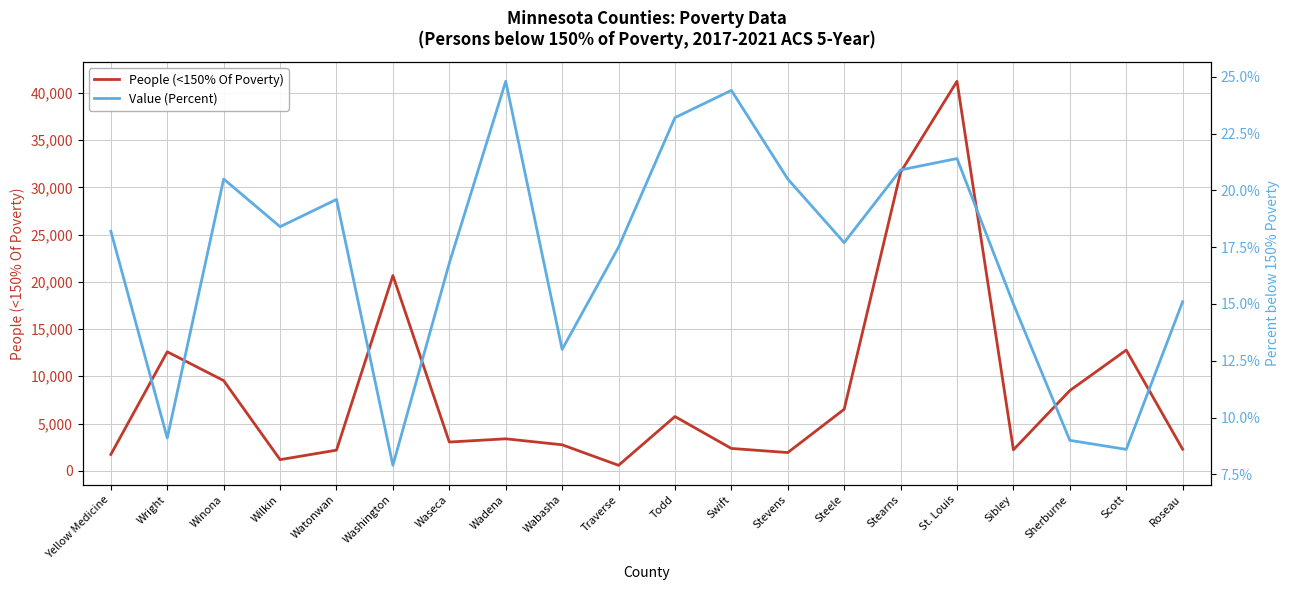

What is the value of the Value (Percent) point at the 17th from the left?

15.0